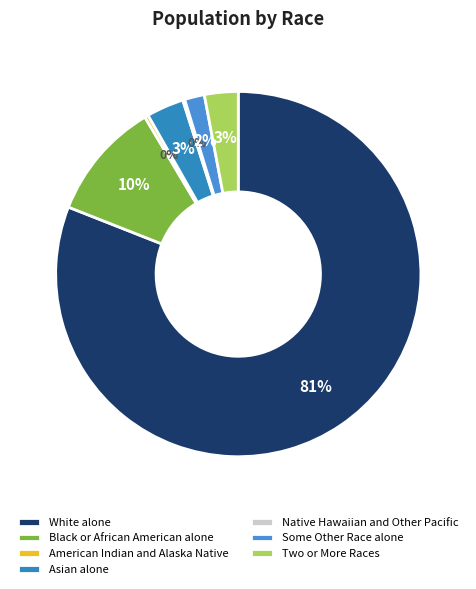

How many slices are in this pie chart?

7